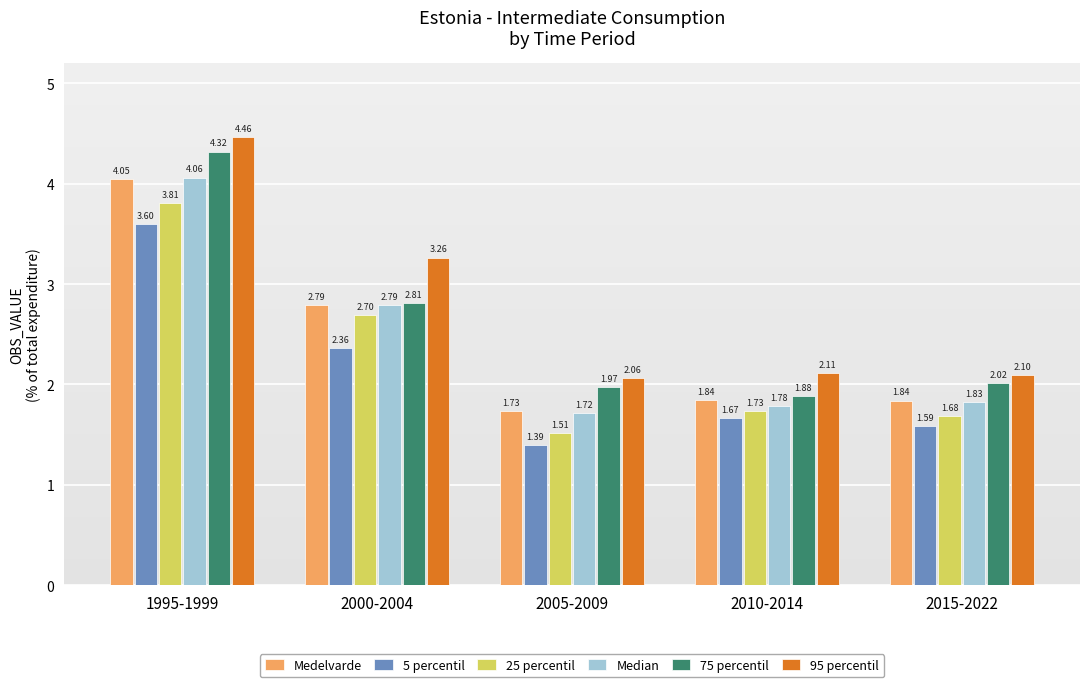

Which series has the largest range (max minus min)?

75 percentil